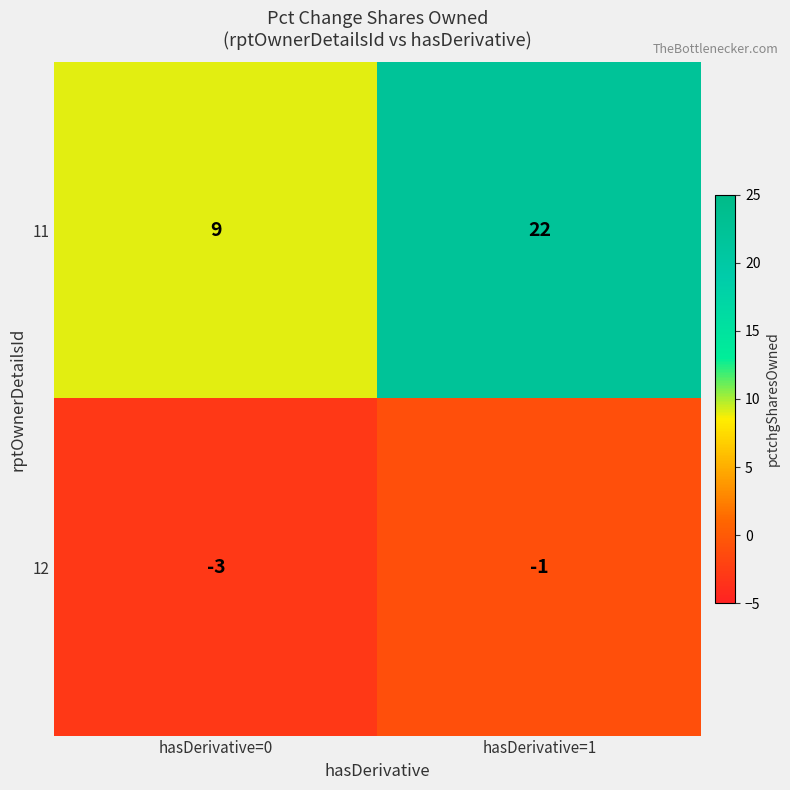

Count the number of data series in this chart.

2